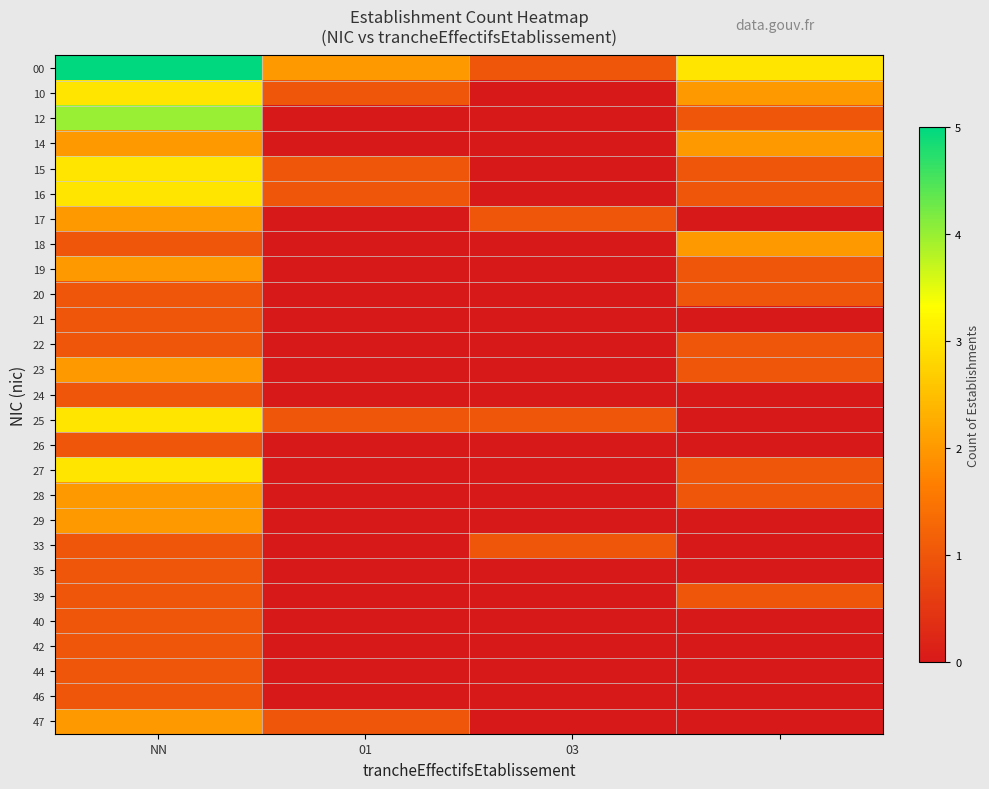

At how many categories does at least one series exceed 1?

3